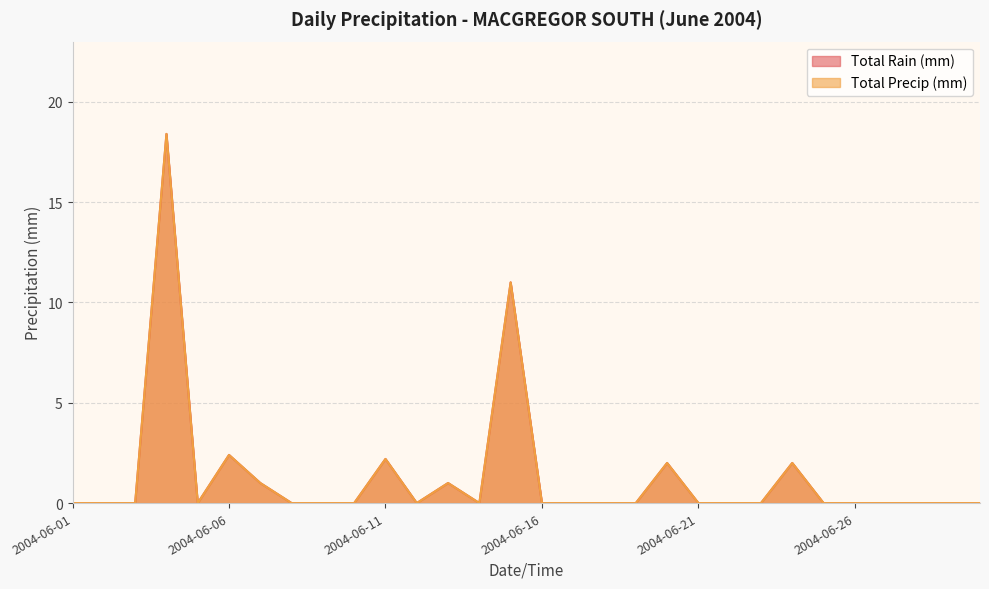

Which label corresponds to the smallest value in the chart?

2004-06-01